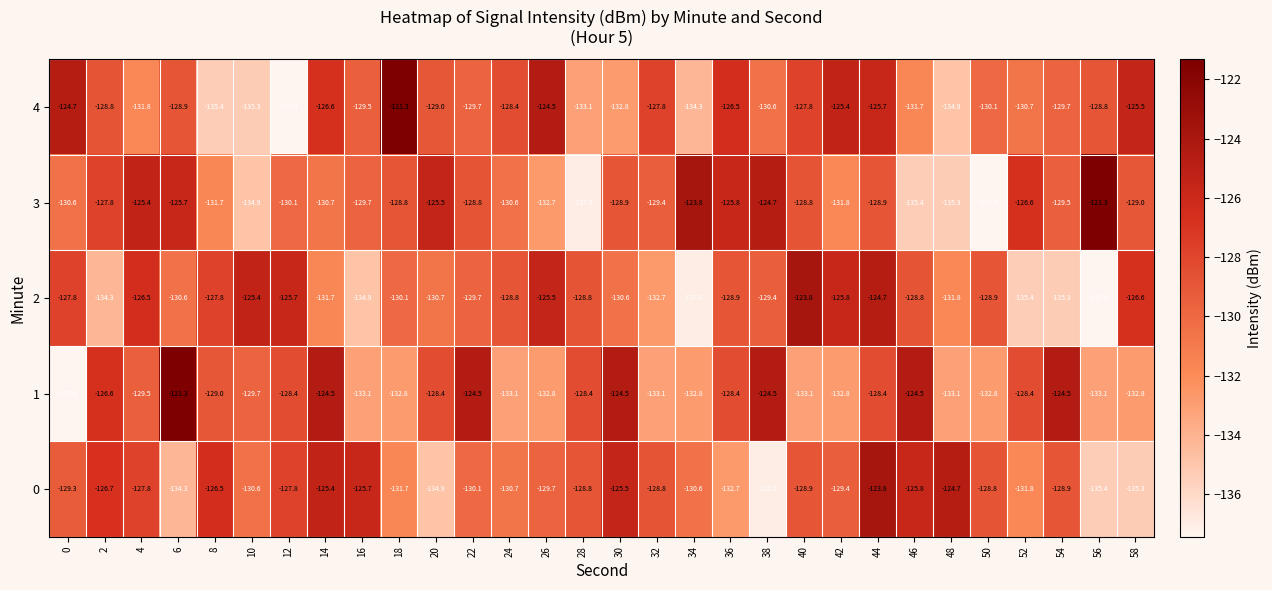

Which category has the highest value in the 2 series?

40